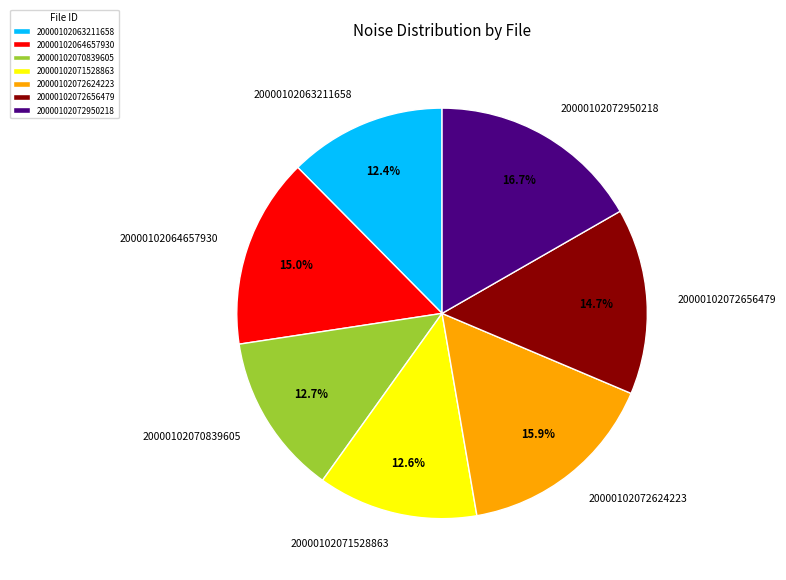

Which category has the biggest portion of the pie?

20000102072950218